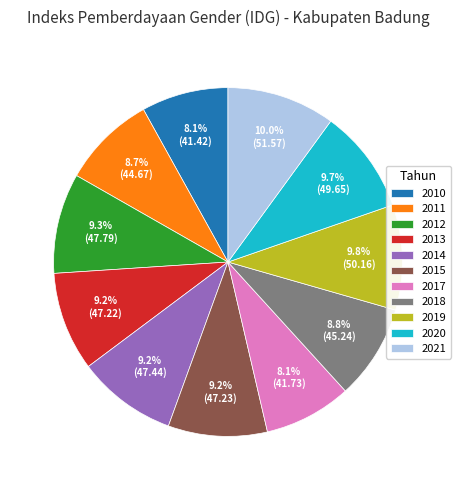

To the nearest percent, what portion does 2012 represent?

9%